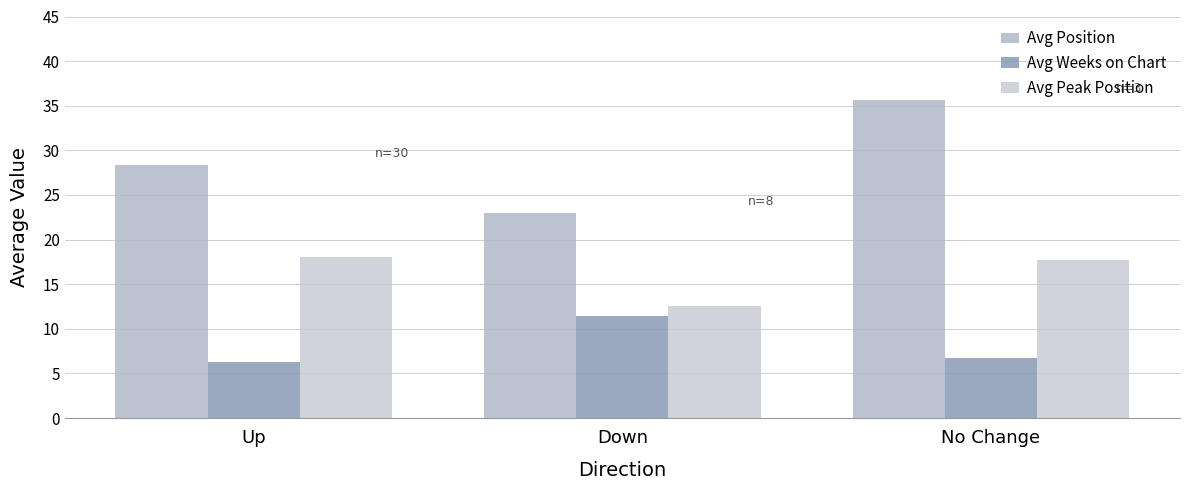

How many groups of bars are there?

3